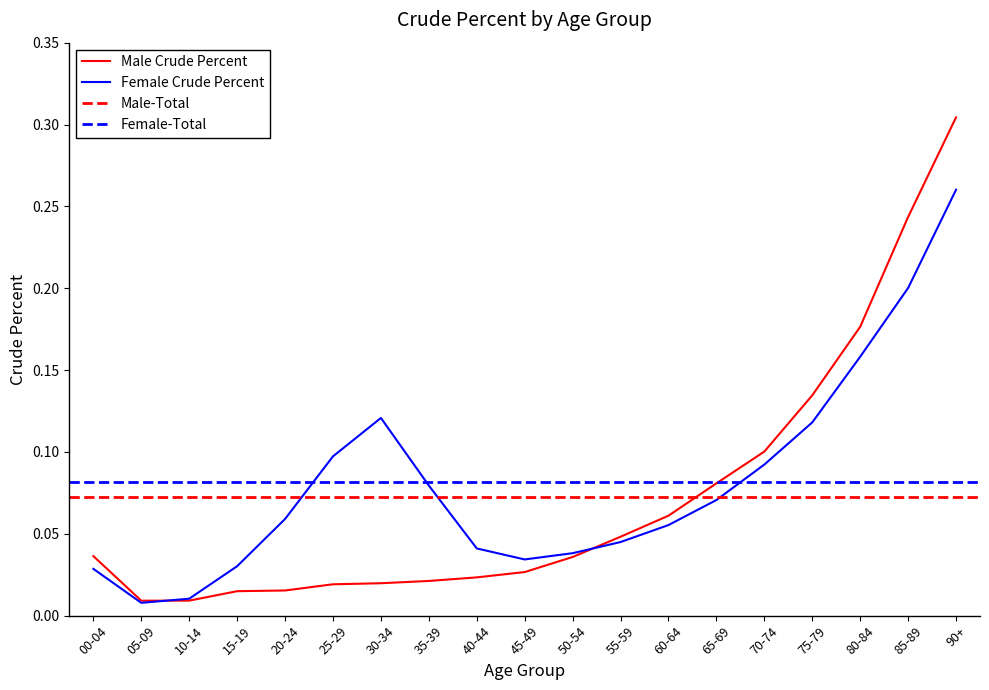

Between 85-89 and 45-49, which is larger?

85-89